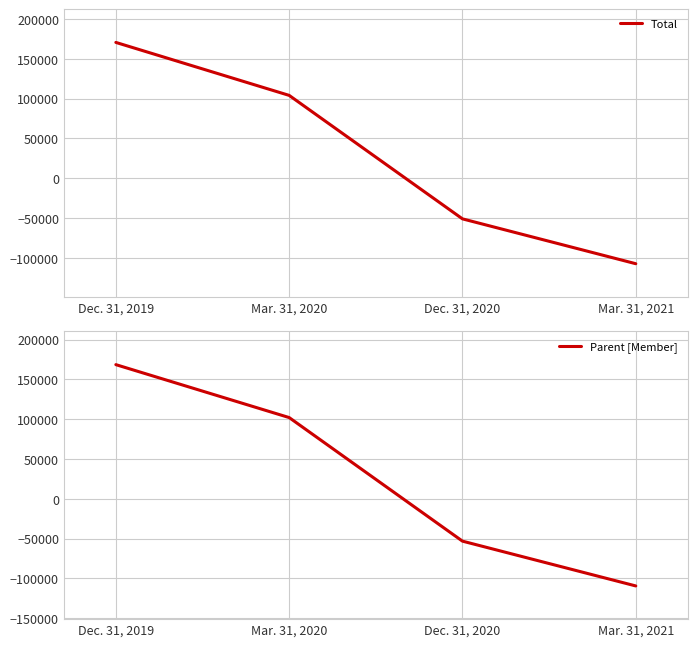

What are all the series names shown in the legend?

Total, Parent [Member]